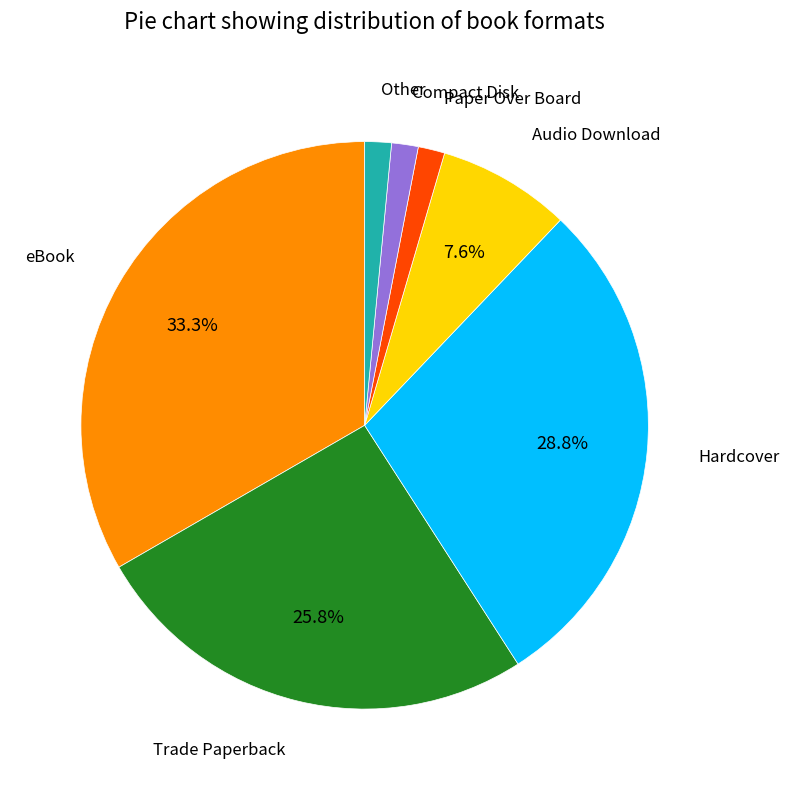

To the nearest percent, what is the average slice percentage?

14%